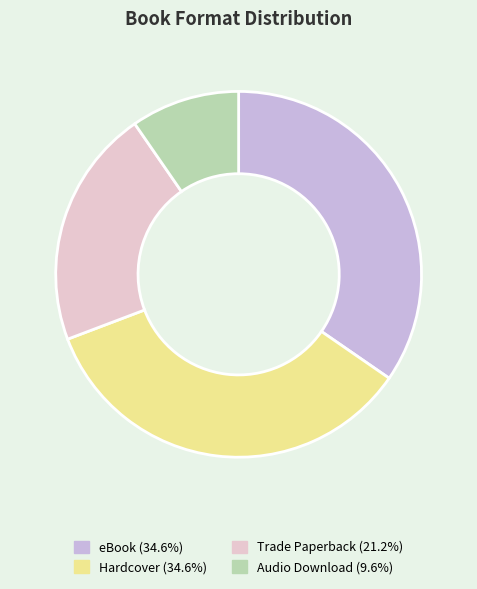

To the nearest percent, what is the difference between the largest and smallest slice percentages?

25%